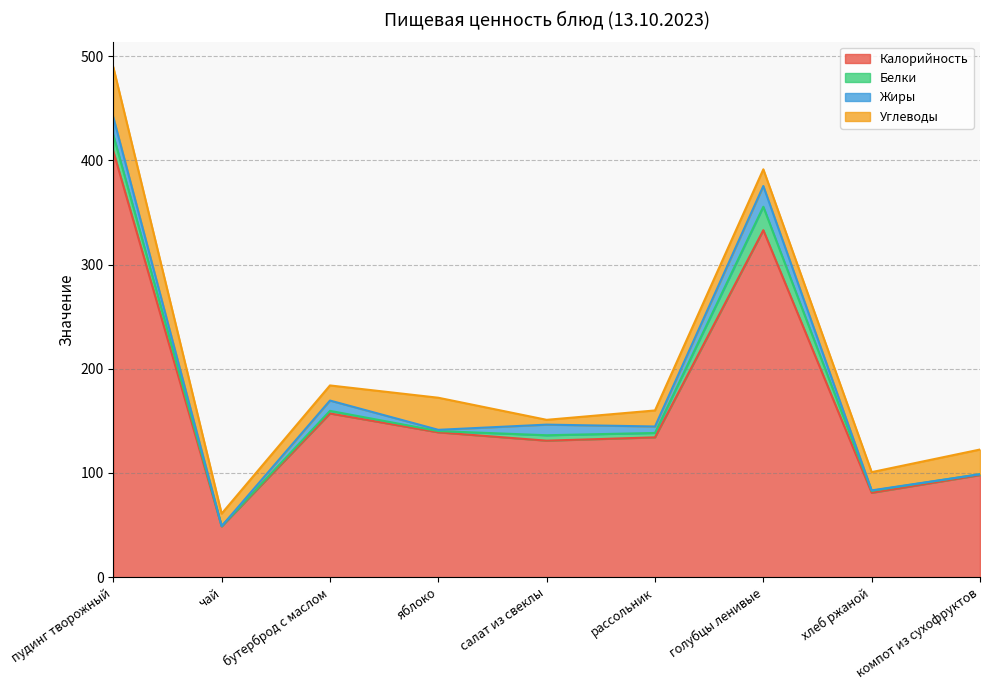

Where do Белки and Углеводы first cross each other?

яблоко and салат из свеклы